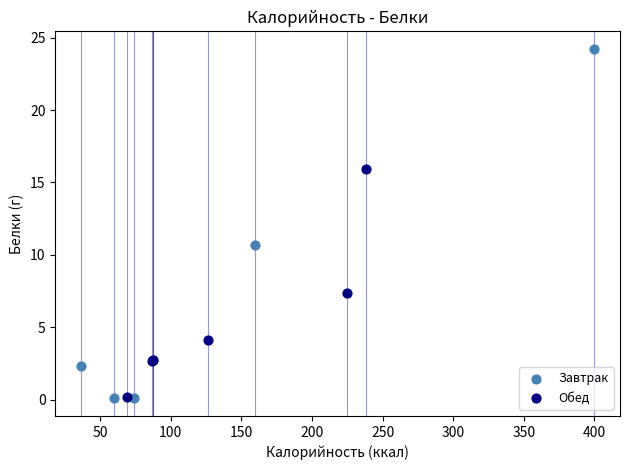

What are all the series names shown in the legend?

Завтрак, Обед